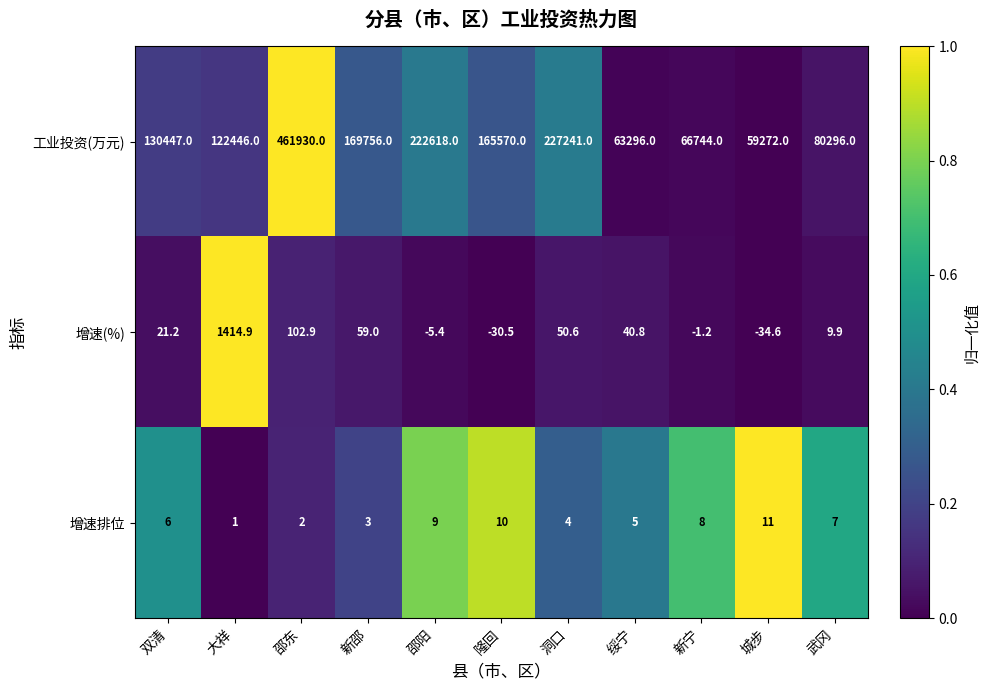

Count the number of data series in this chart.

3